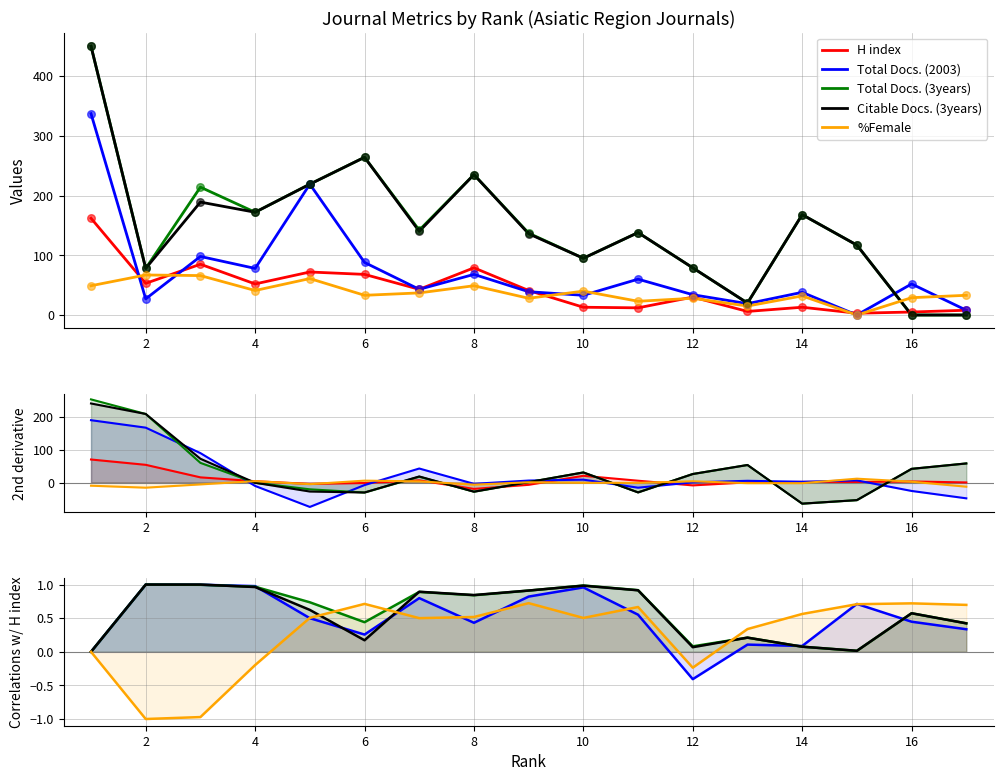

What is the total value across all series at 16?

-3.4